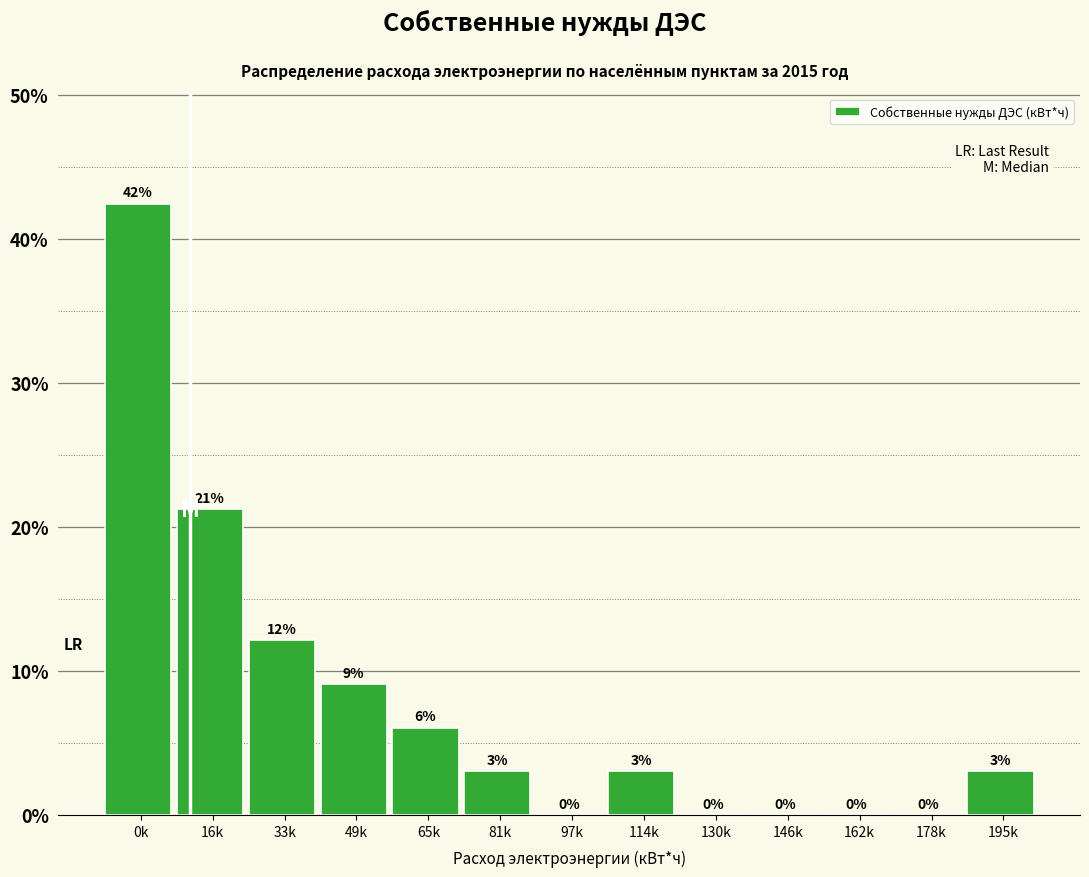

What is the change in value from 97k to 114k?

+3.0